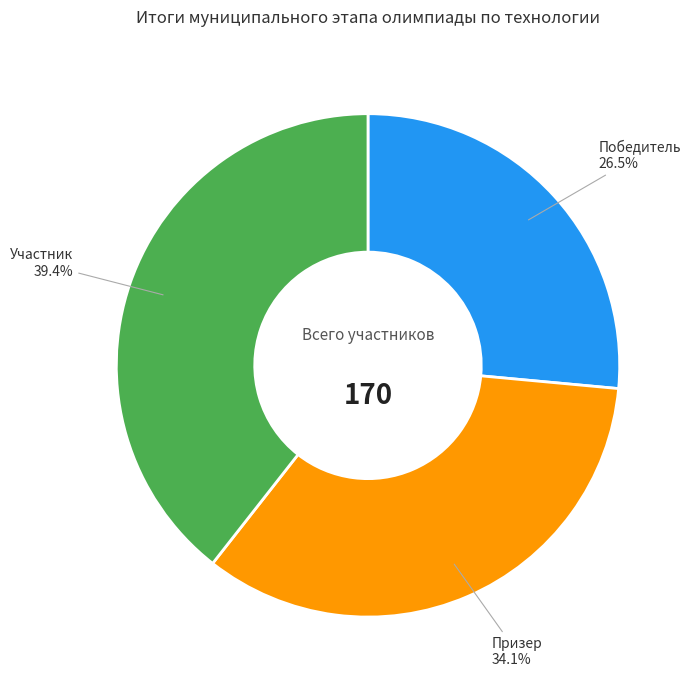

Does any single category account for the majority?

No